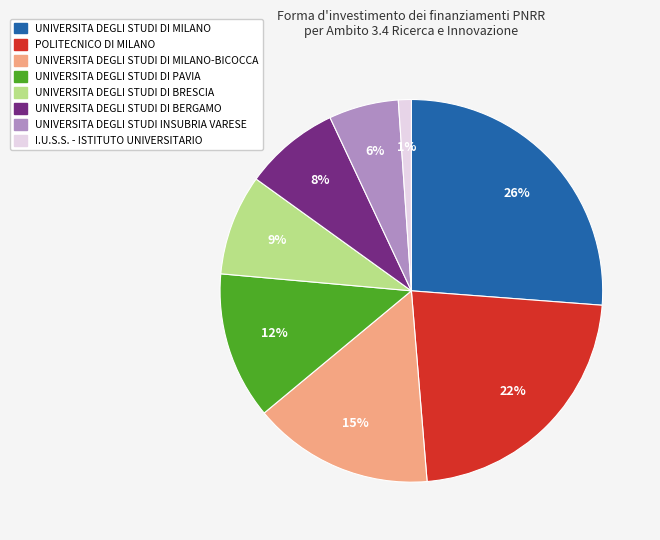

Is there any slice that represents more than half of the pie?

No